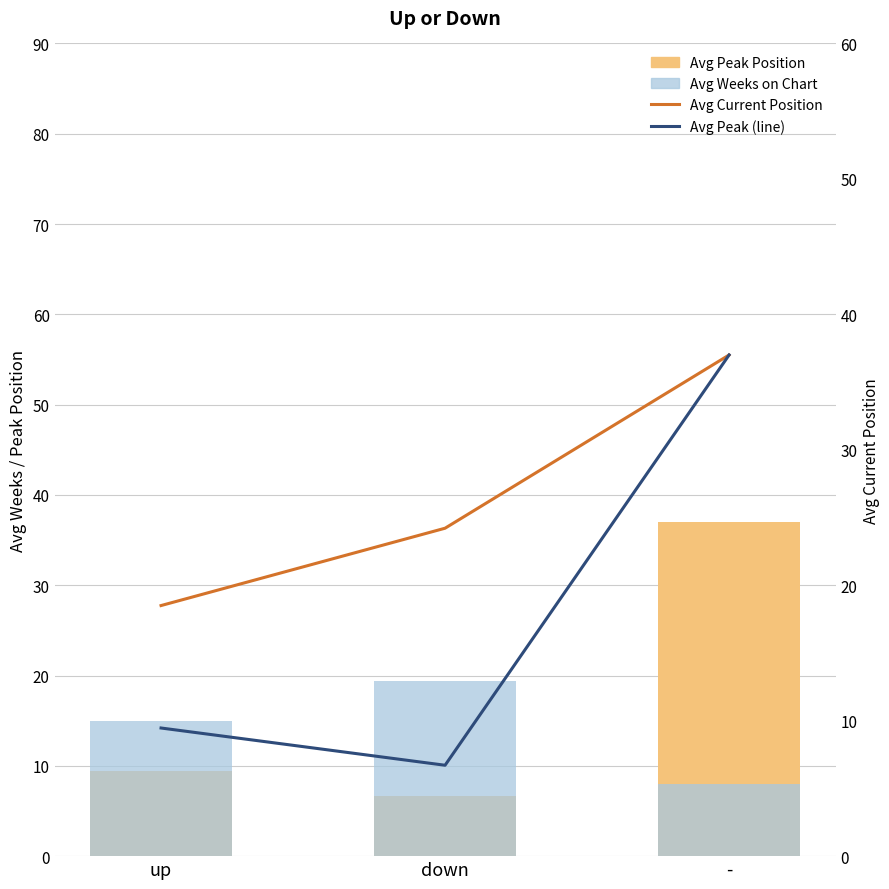

Which series has the largest total across all categories?

Avg Current Position